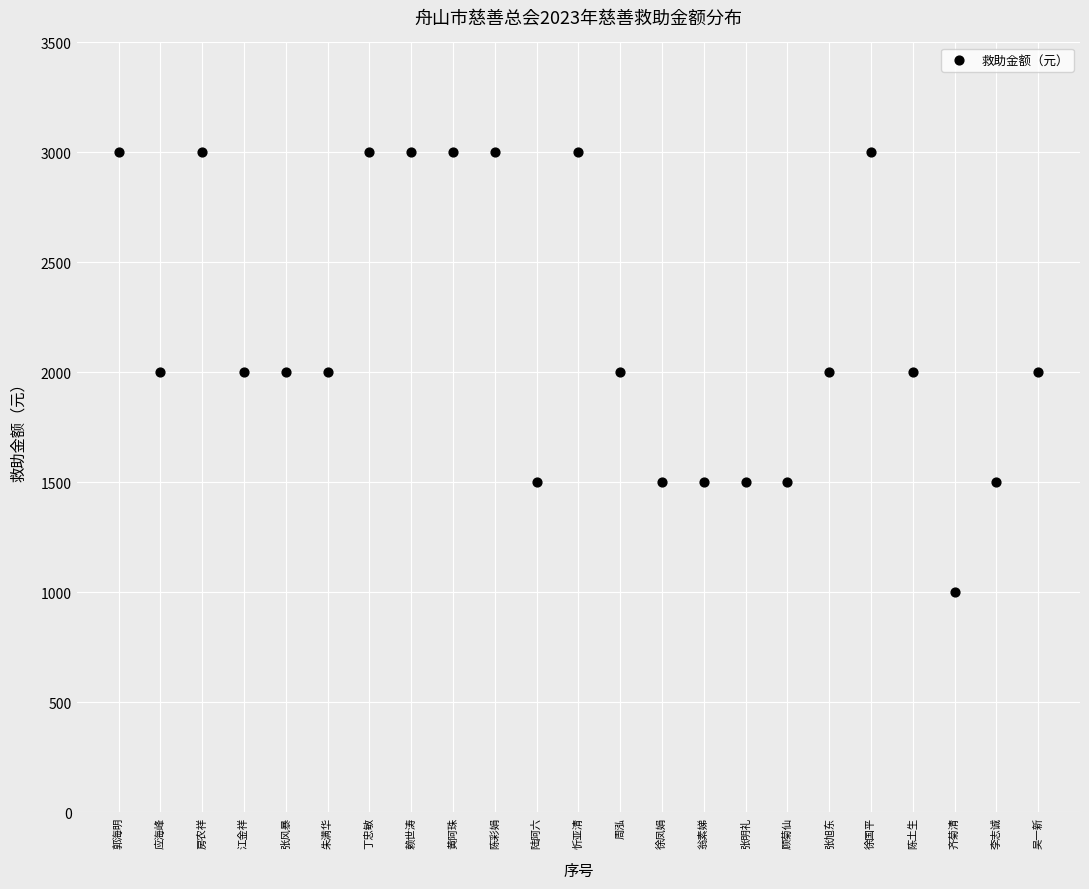

What is the range of X values (max minus min)?

22